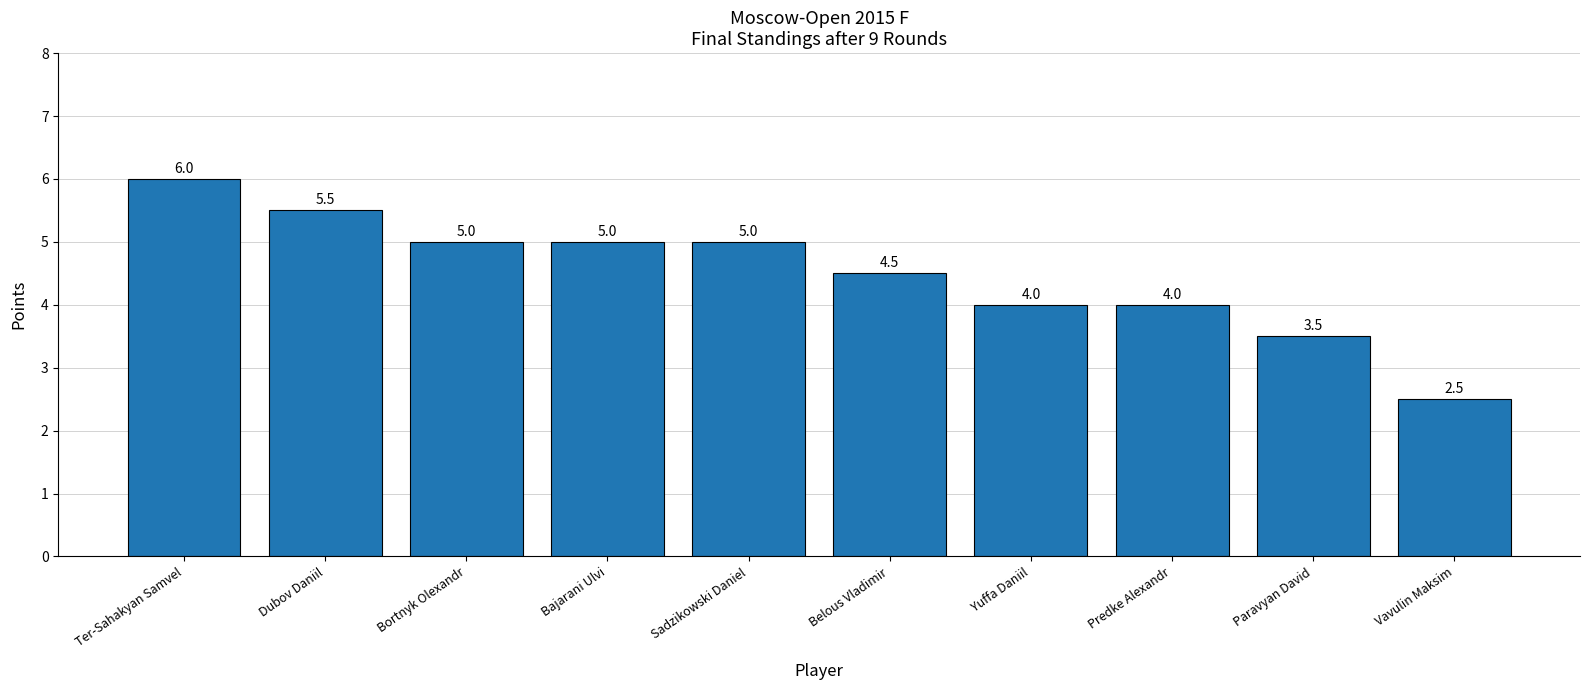

What is the smallest value displayed?

2.5